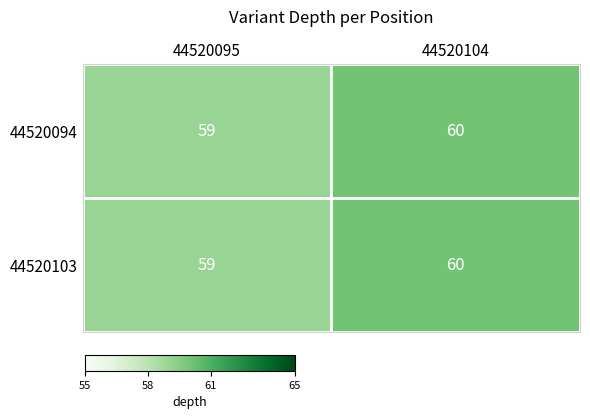

List the labels in order of 44520103 value, smallest first.

44520095, 44520104